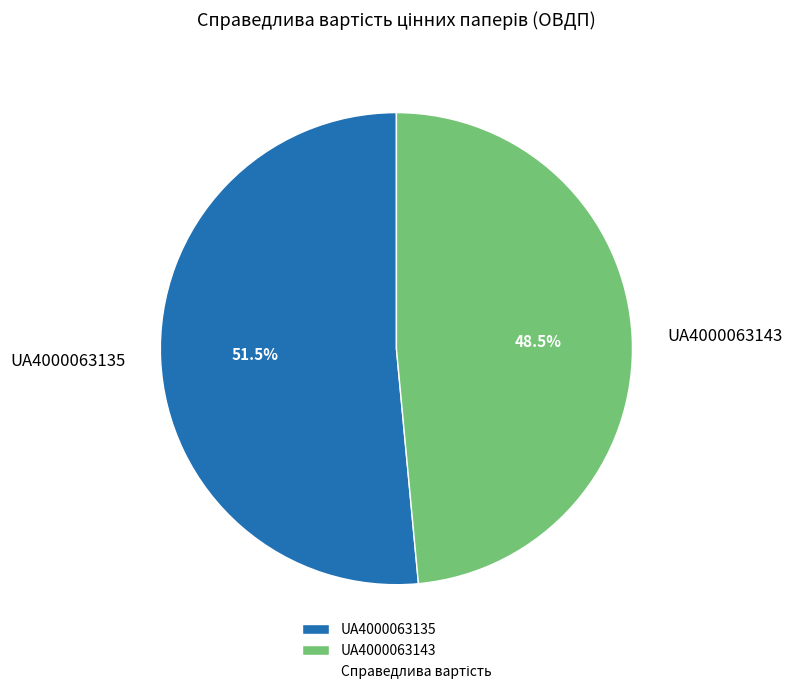

To the nearest percent, what is the difference between the UA4000063143 and UA4000063135 slice percentages?

3%